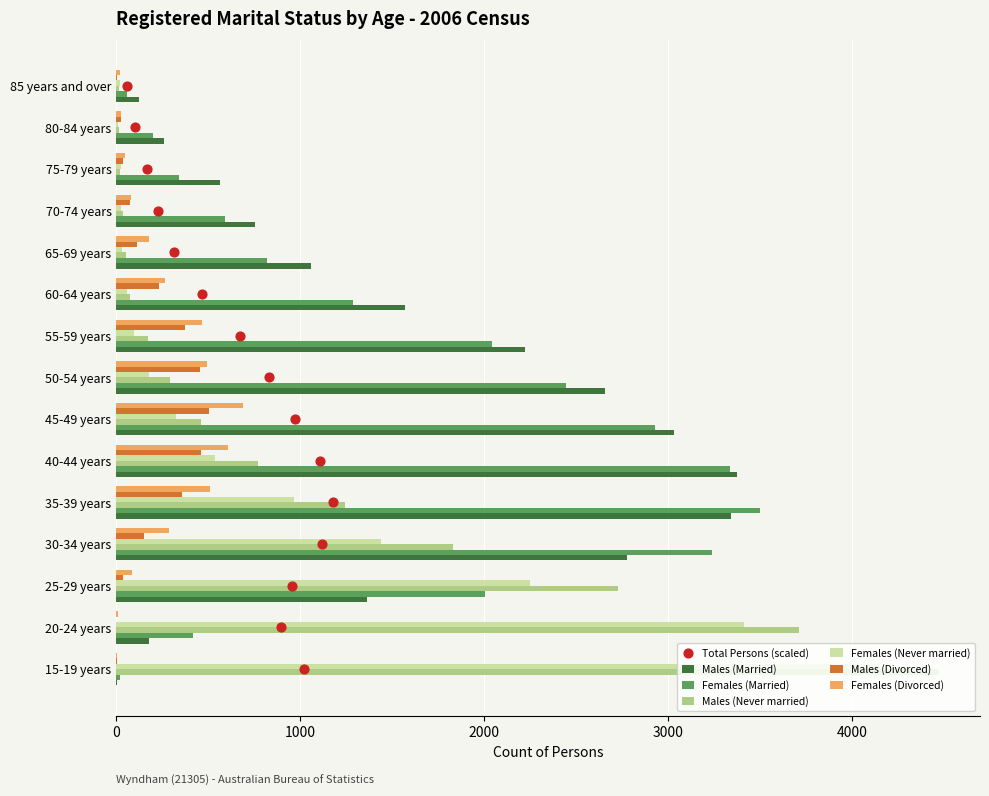

At which category is the sum across all series the highest?

35-39 years